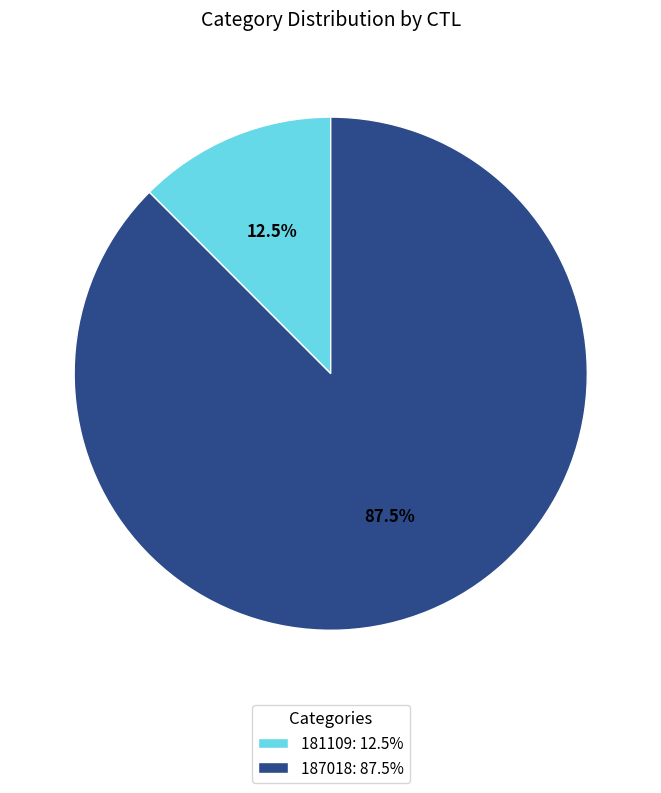

Combined, do 187018 and 181109 account for over 50%?

Yes